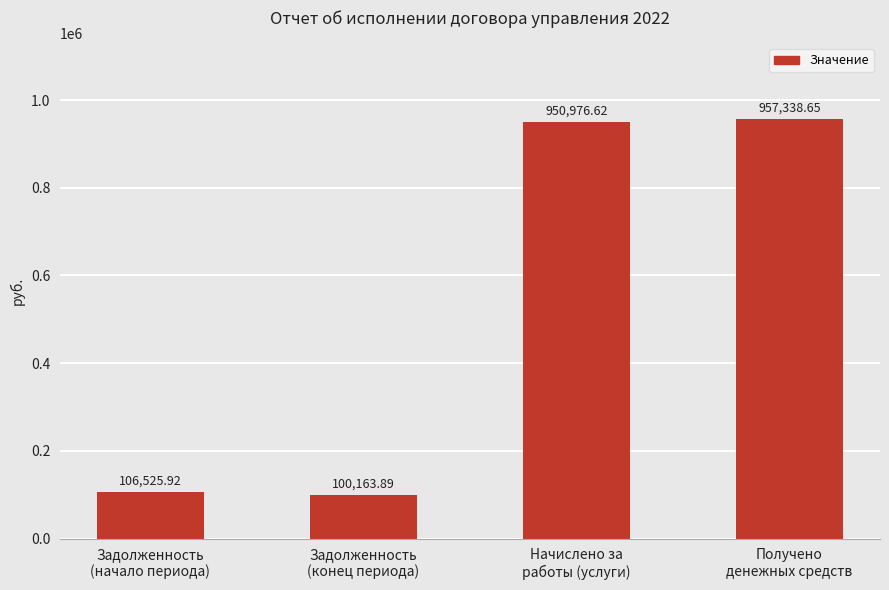

Does the chart contain any negative values?

No